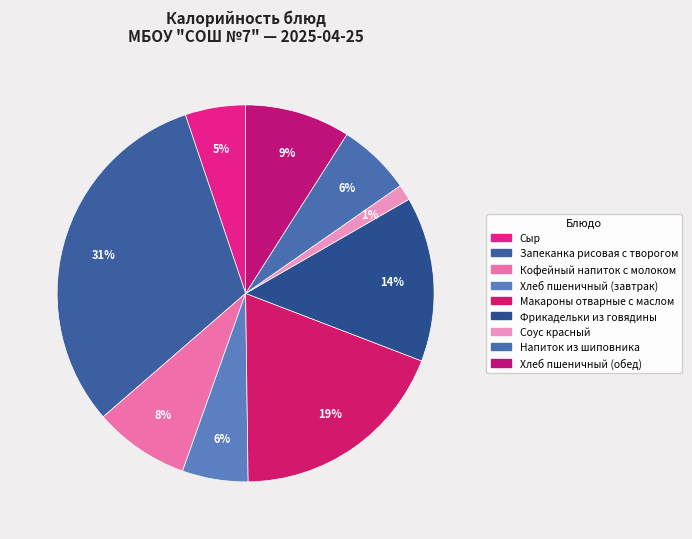

Does Сыр represent more than half of the total?

No